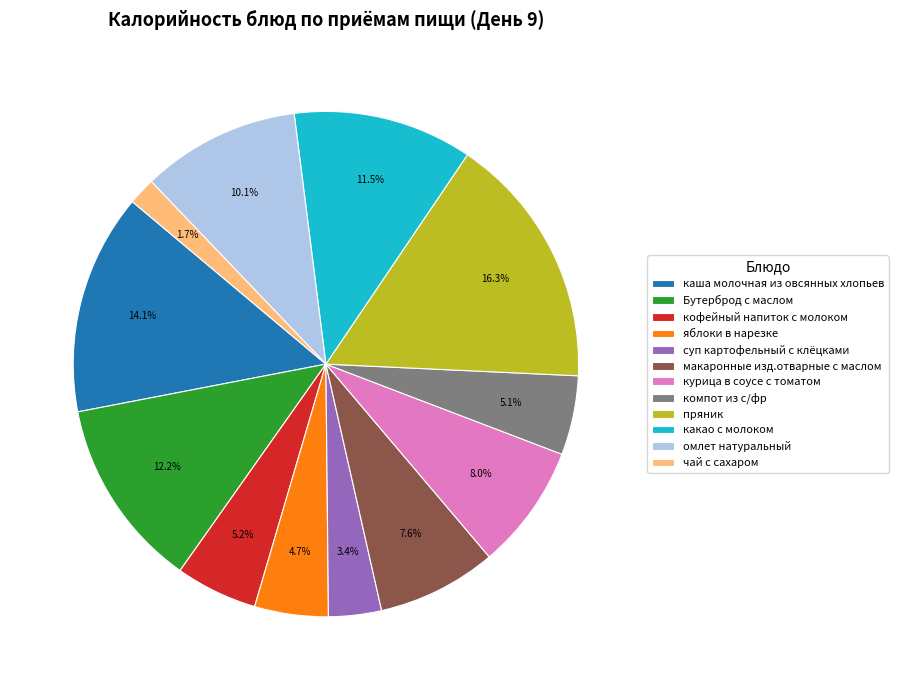

To the nearest percent, what is the difference between the яблоки в нарезке and кофейный напиток с молоком slice percentages?

1%